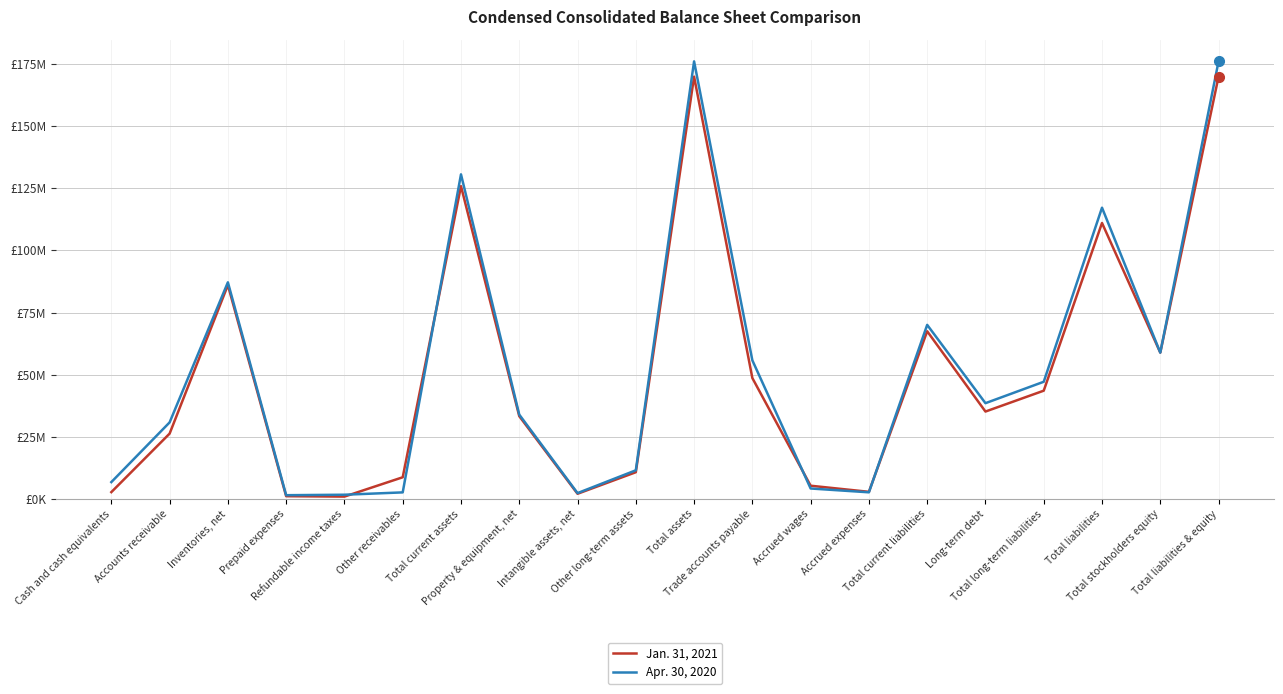

The value of Apr. 30, 2020 at Intangible assets, net is 4164245. True or false?

False